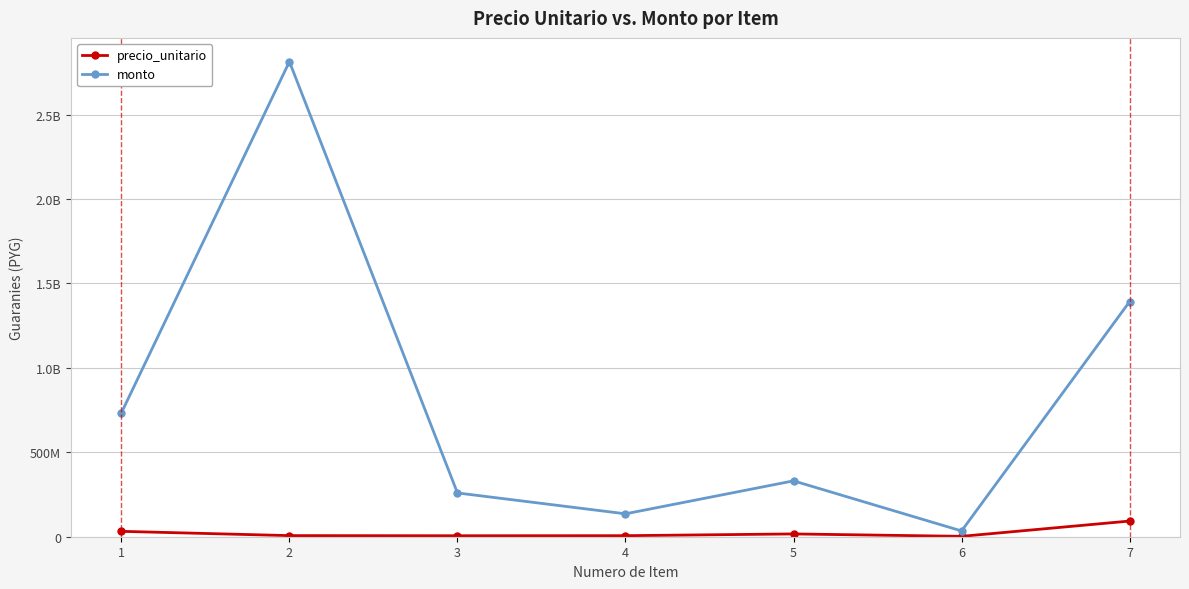

Reading left to right, what are all the values shown in this chart?

precio_unitario: 31889000	6544319	5761550	6167400	16546050	2282750	92825402
monto: 733447000	2814057170	259269750	135682800	330921000	34241250	1392381030